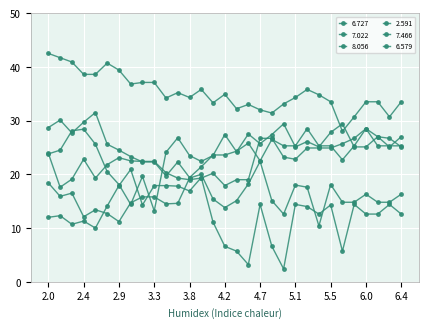

How many lines are shown in the chart?

6